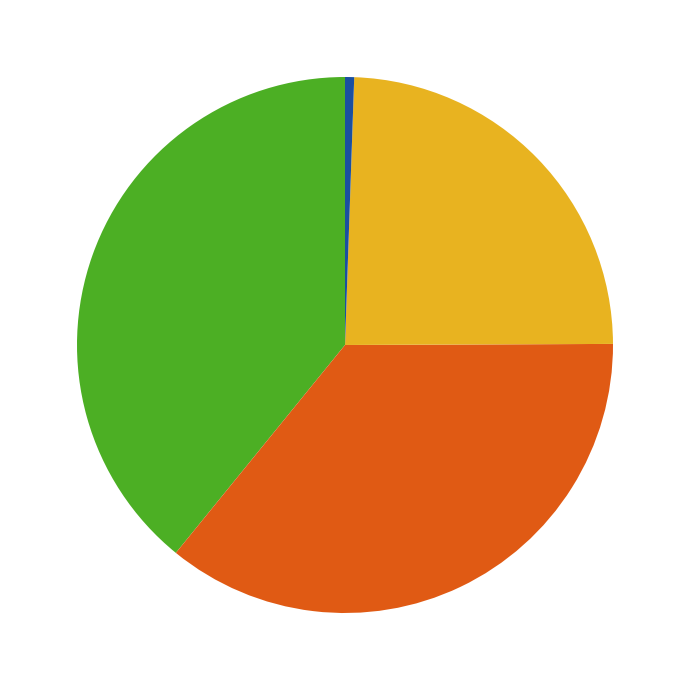

Is there a majority slice in this chart?

No